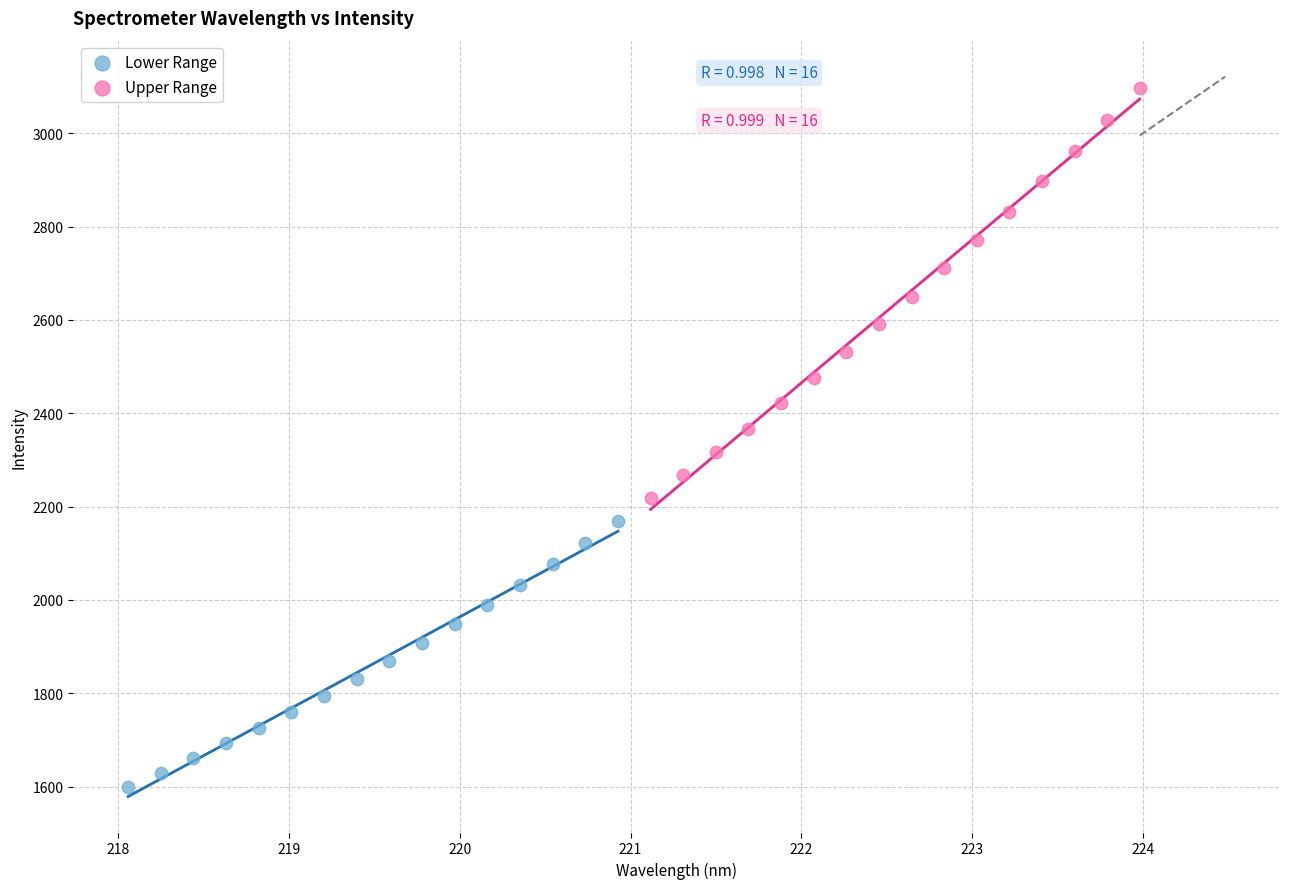

Which series contains the highest Y value?

Upper Range